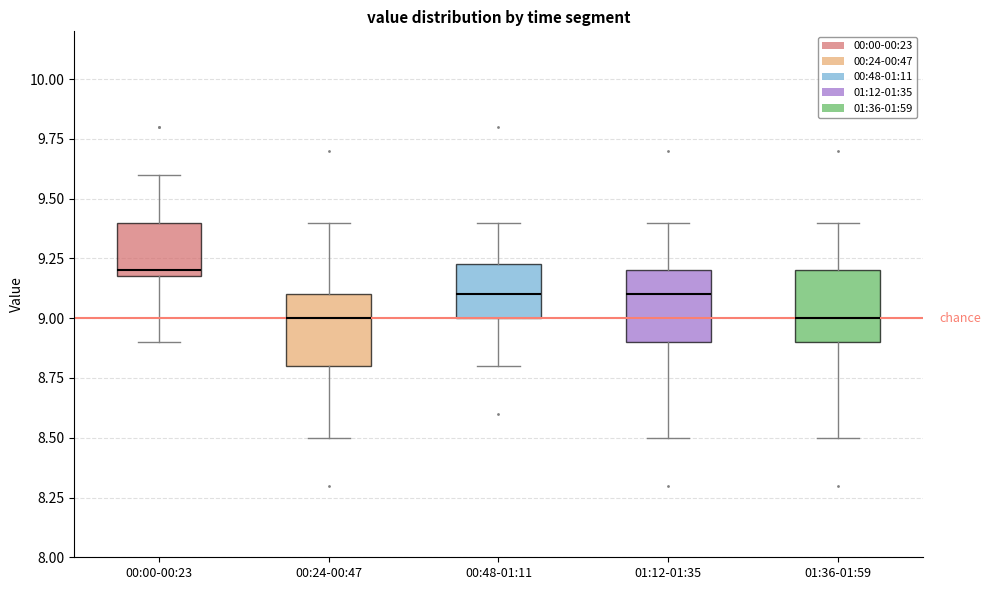

Which box's median line is the highest?

00:00-00:23